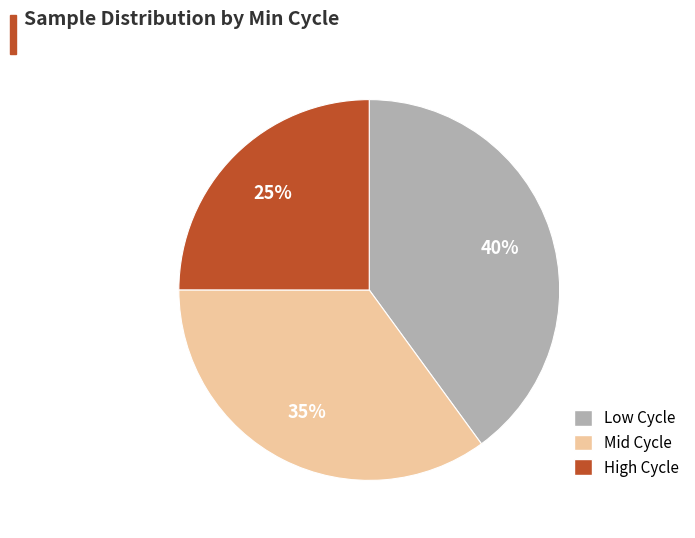

Between Low Cycle and High Cycle, which is larger?

Low Cycle